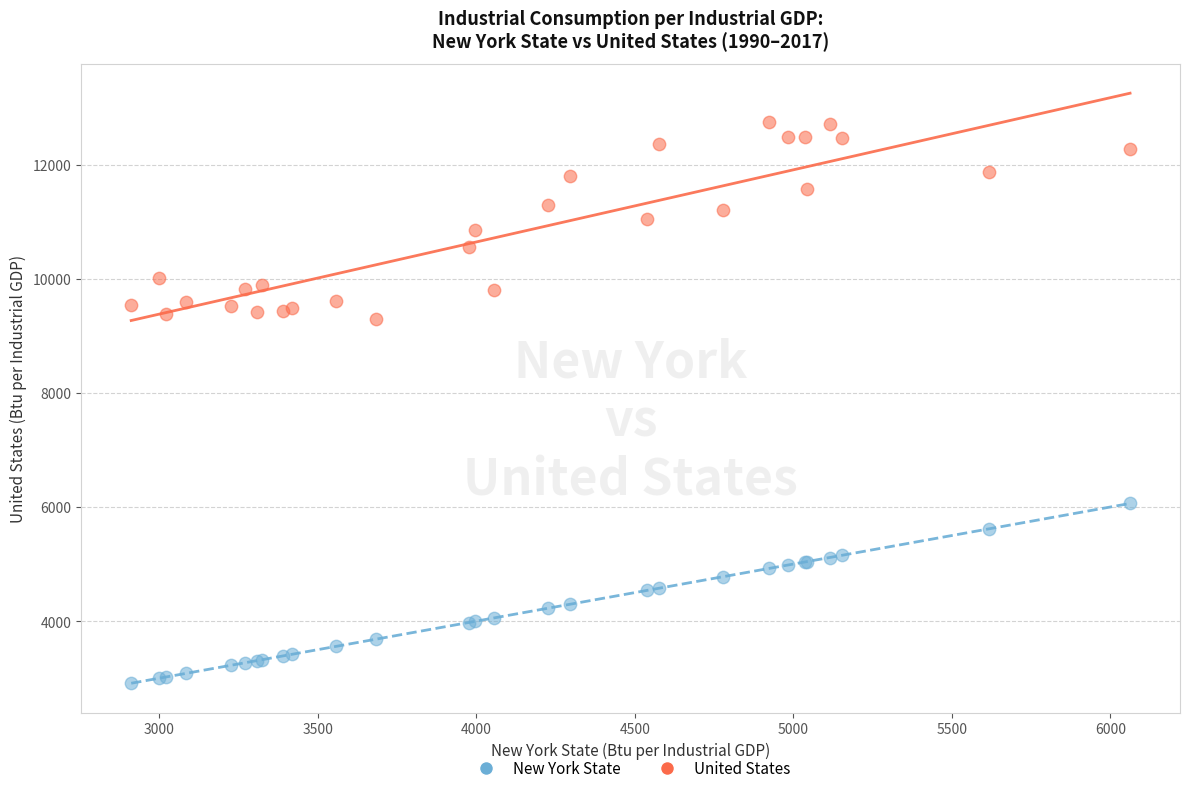

Which series reaches the minimum Y coordinate?

New York State